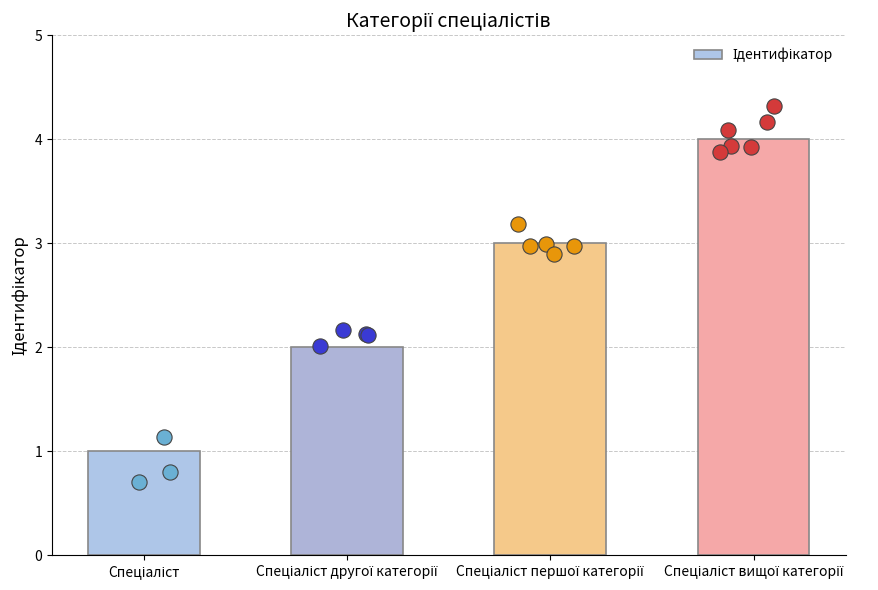

What is the change in value from Спеціаліст to Спеціаліст вищої категорії?

+3